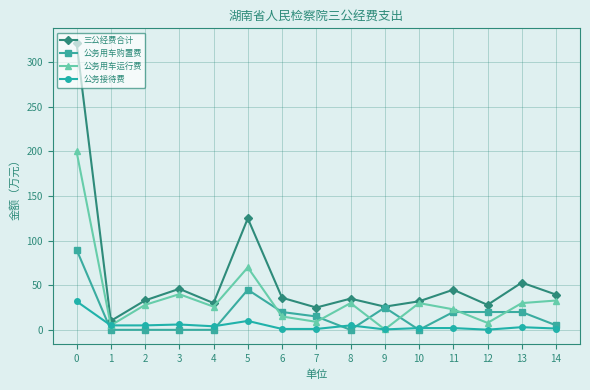

How many series are shown in this chart?

4